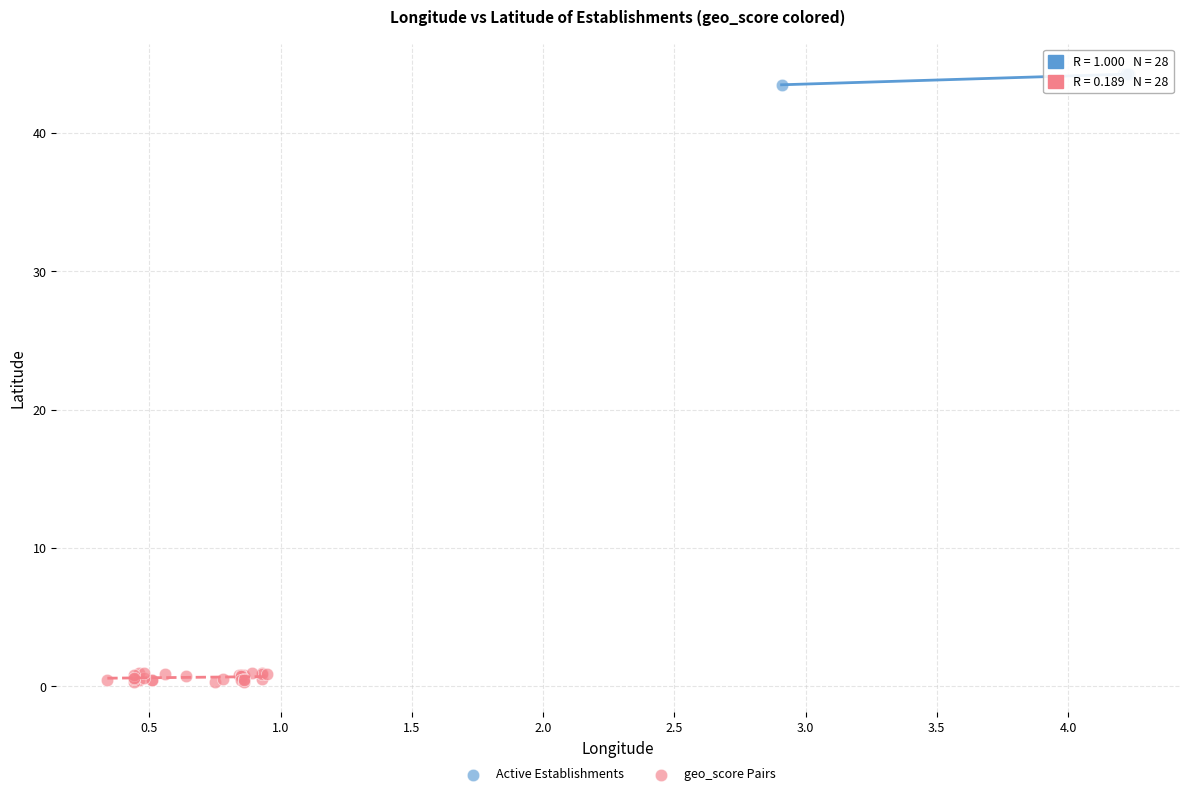

Which series reaches the minimum Y coordinate?

geo_score Pairs